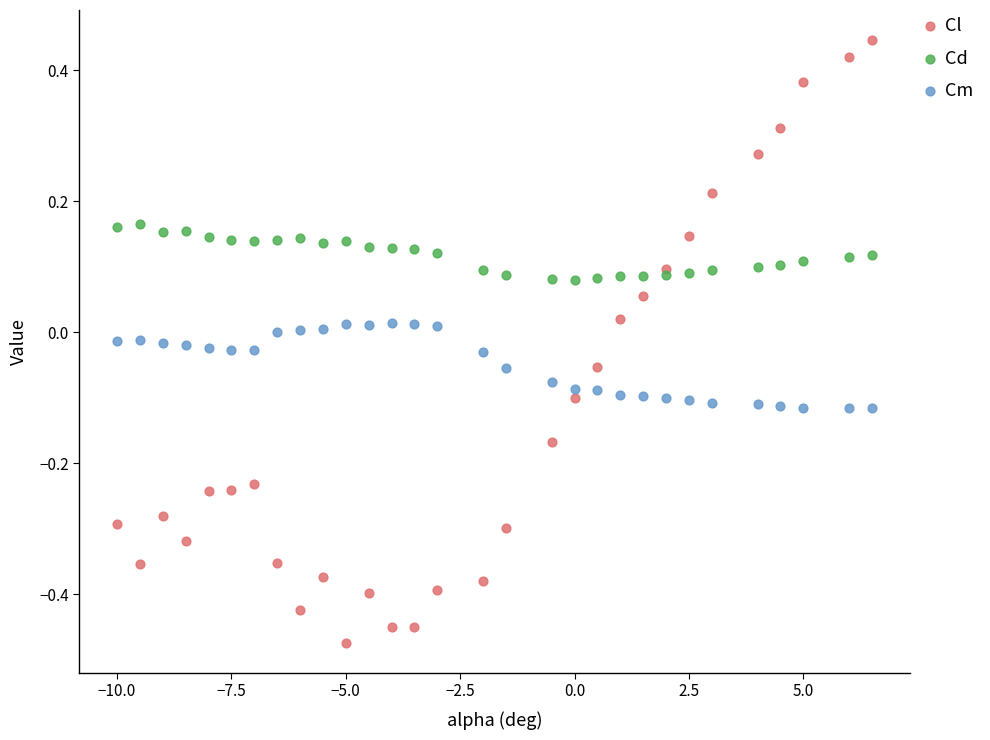

Which series reaches the minimum Y coordinate?

Cl